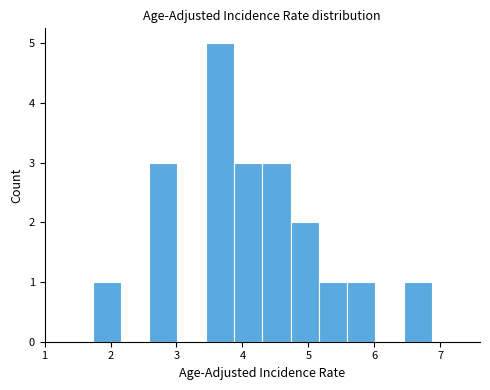

What is the height of the bar covering 6.4 to 6.9 on the x-axis? Neither the bar edges nor the heights are printed on the chart, so give them approximately, as read against the axes.

1